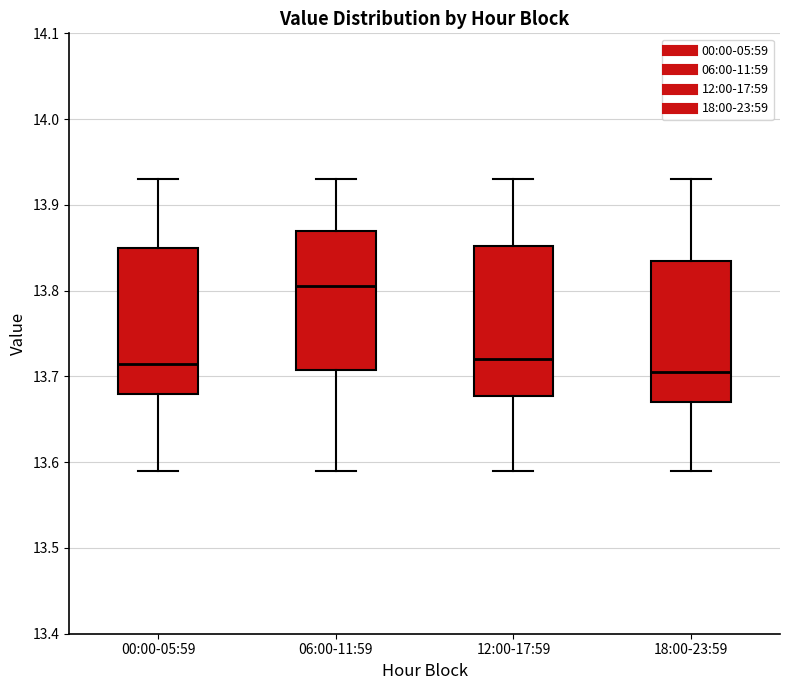

Reading left to right, read every box against the y-axis: the position of its median line, the range the box covers, and the ends of its whiskers. The values are not printed on the chart, so give them approximately, as read against the axis.

00:00-05:59: median 13.72, box 13.68 to 13.85, whiskers 13.59 to 13.93
06:00-11:59: median 13.81, box 13.71 to 13.87, whiskers 13.59 to 13.93
12:00-17:59: median 13.72, box 13.68 to 13.85, whiskers 13.59 to 13.93
18:00-23:59: median 13.71, box 13.67 to 13.84, whiskers 13.59 to 13.93